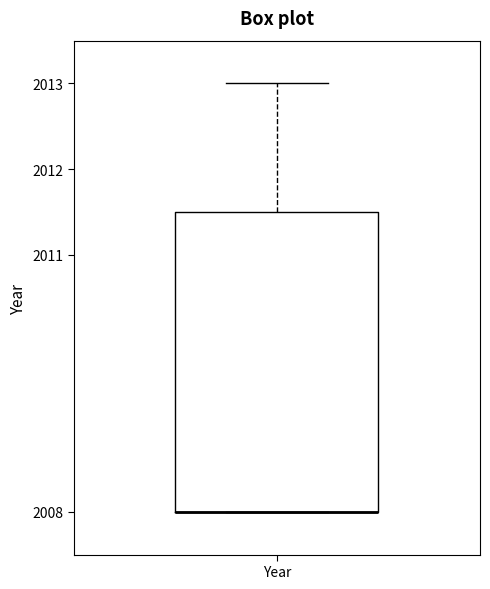

Transcribe this box plot: give where the median line is, the range the box spans, and where the two whiskers end, as read against the y-axis. The values are not printed on the chart, so give them approximately, as read against the axis.

median 2008.0 (drawn on the box's lower edge), box 2008.0 to 2011.5, whiskers 2008.0 to 2013.0